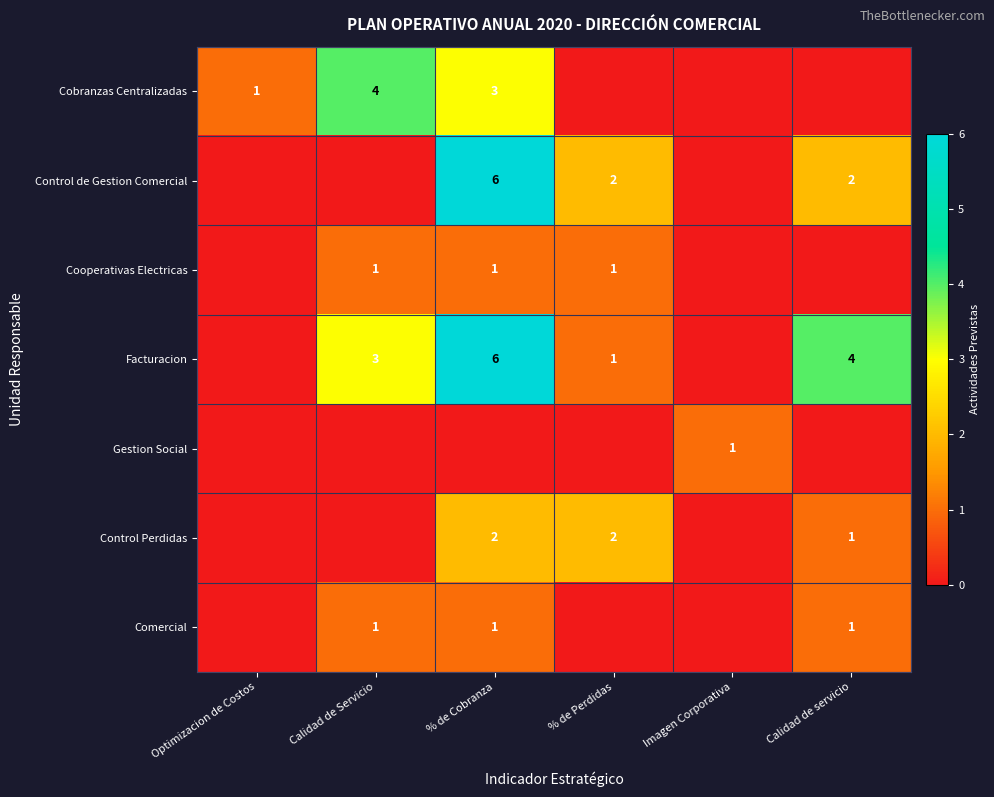

Which category has the highest value across all series?

% de Cobranza